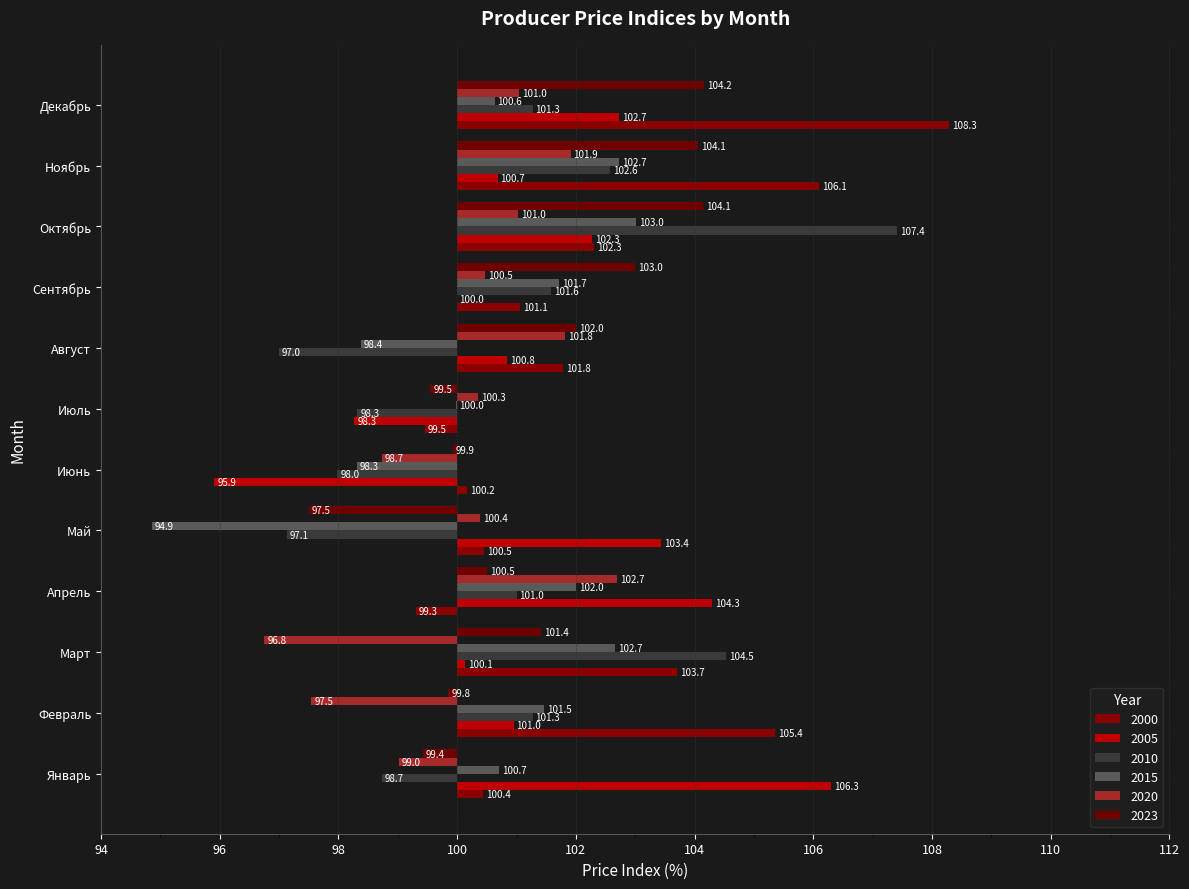

Are the bars horizontal?

Yes